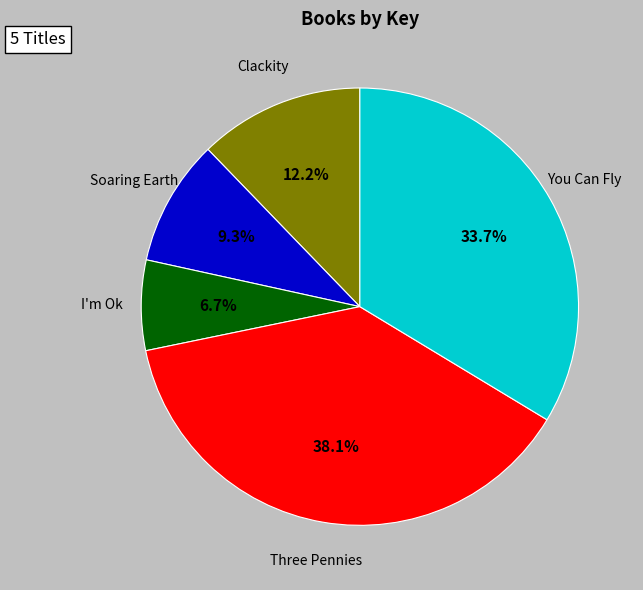

Do I'm Ok and You Can Fly together represent more than half of the pie?

No